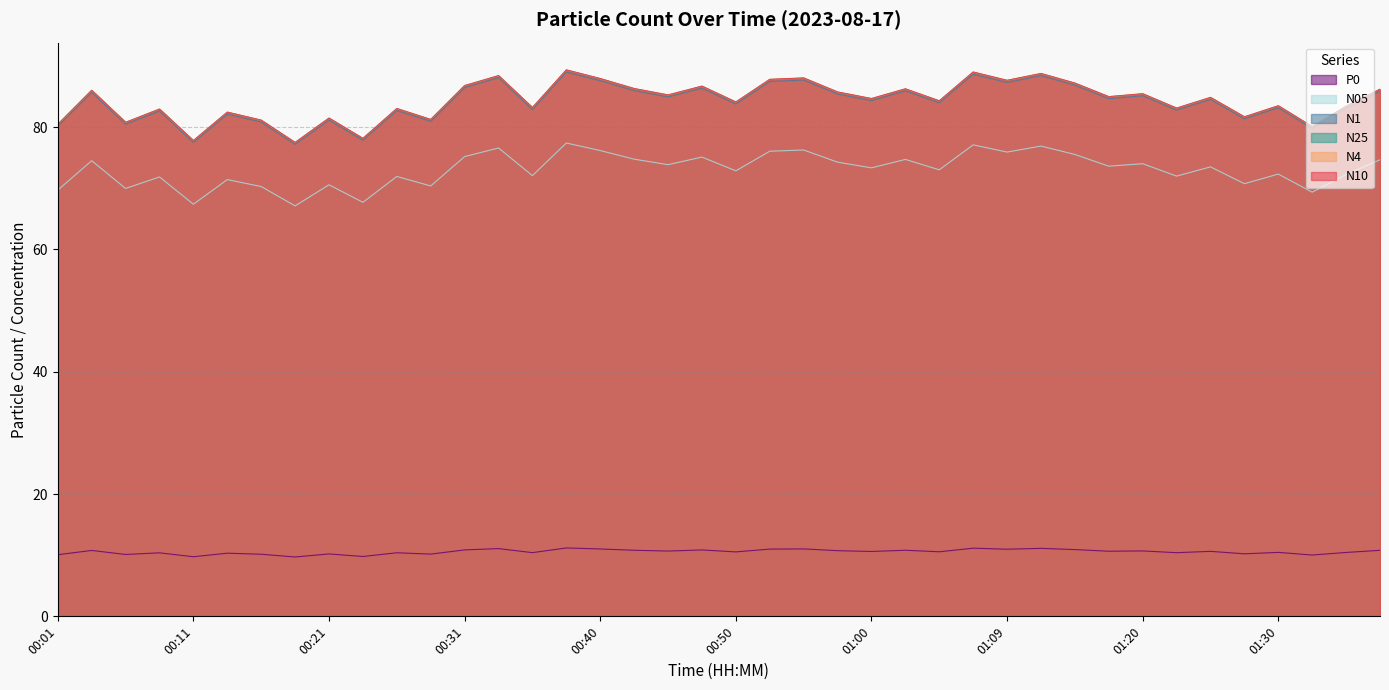

Reading left to right, transcribe all the data shown in this chart.

N10: 80.5	86.0	80.8	83.0	77.8	82.5	81.2	77.5	81.5	78.2	83.1	81.3	86.8	88.4	83.2	89.4	88.0	86.3	85.3	86.7	84.1	87.8	88.1	85.8	84.7	86.3	84.3	89.0	87.7	88.8	87.2	85.0	85.5	83.1	84.9	81.7	83.5	80.1	83.4	86.2
N4: 80.5	86.0	80.8	83.0	77.8	82.5	81.1	77.5	81.5	78.2	83.0	81.3	86.8	88.4	83.2	89.4	87.9	86.3	85.3	86.7	84.1	87.8	88.0	85.8	84.7	86.3	84.3	89.0	87.7	88.8	87.2	85.0	85.5	83.1	84.8	81.7	83.5	80.1	83.4	86.2
N25: 80.4	86.0	80.8	82.9	77.8	82.4	81.1	77.5	81.5	78.1	83.0	81.2	86.8	88.4	83.2	89.3	87.9	86.3	85.2	86.7	84.1	87.8	88.0	85.7	84.7	86.2	84.3	89.0	87.6	88.8	87.2	85.0	85.4	83.1	84.8	81.7	83.5	80.0	83.4	86.2
N1: 80.2	85.7	80.5	82.7	77.5	82.2	80.8	77.2	81.2	77.9	82.7	81.0	86.5	88.1	82.9	89.0	87.6	86.0	85.0	86.4	83.8	87.5	87.7	85.4	84.3	85.9	84.0	88.7	87.3	88.4	86.9	84.7	85.1	82.8	84.5	81.4	83.2	79.8	83.1	85.9
N05: 69.7	74.5	70.0	71.9	67.4	71.4	70.3	67.1	70.6	67.7	71.9	70.4	75.2	76.6	72.1	77.4	76.2	74.8	73.9	75.1	72.9	76.1	76.3	74.3	73.3	74.7	73.0	77.1	75.9	76.9	75.5	73.6	74.0	72.0	73.5	70.8	72.3	69.4	72.3	74.7
P0: 10.1	10.8	10.1	10.4	9.8	10.3	10.2	9.7	10.2	9.8	10.4	10.2	10.9	11.1	10.4	11.2	11.0	10.8	10.7	10.9	10.5	11.0	11.0	10.7	10.6	10.8	10.6	11.2	11.0	11.1	10.9	10.7	10.7	10.4	10.6	10.2	10.5	10.0	10.4	10.8